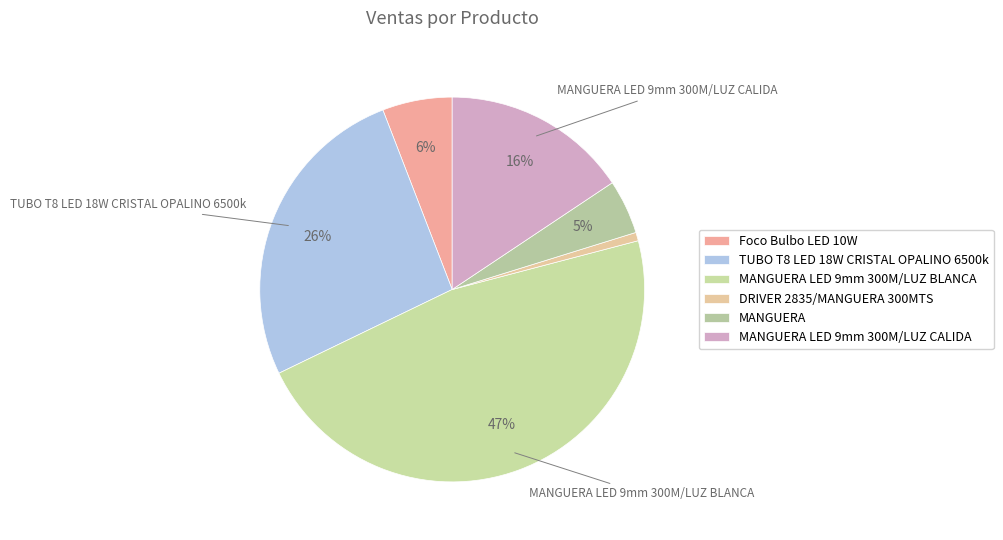

Count the number of slices in the pie.

6